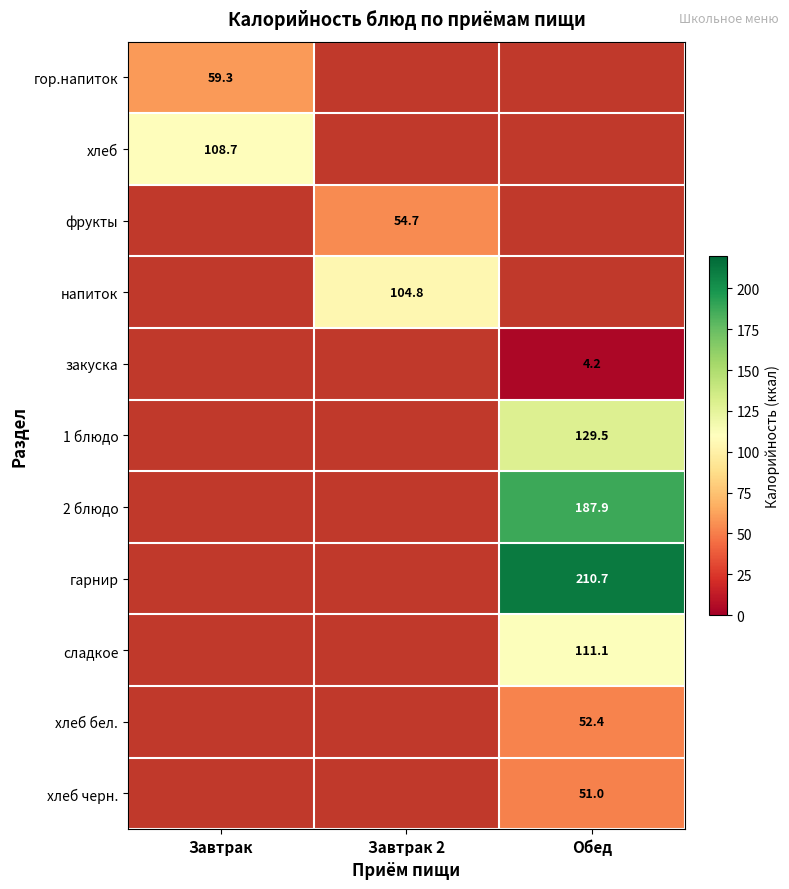

The фрукты series shows 27.8 at Завтрак 2. True or false?

False